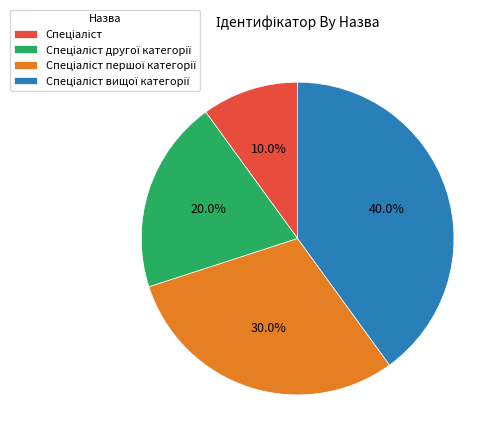

Is there a majority slice in this chart?

No